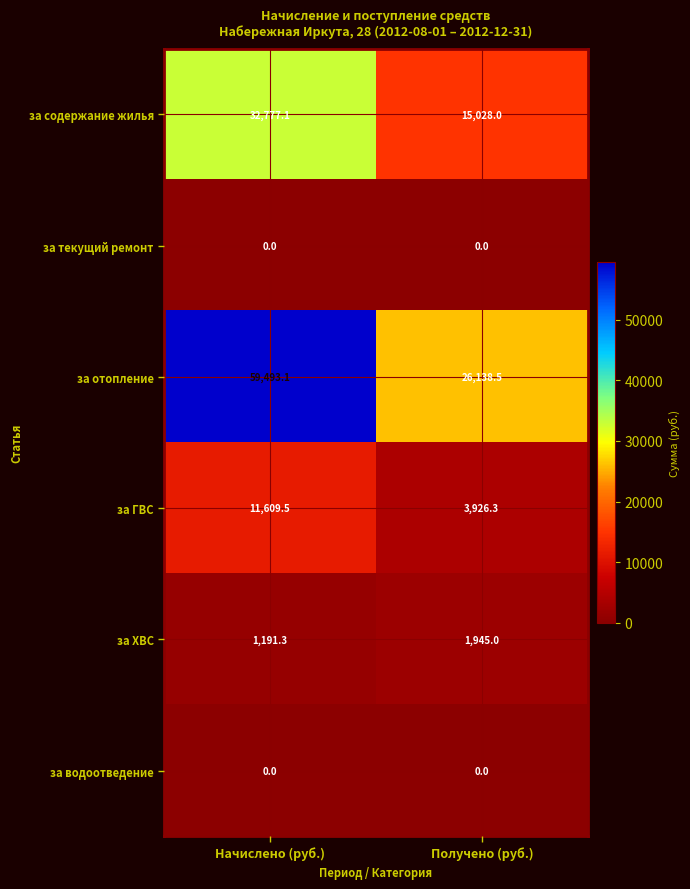

What is the total value across all series at Получено (руб.)?

47037.8